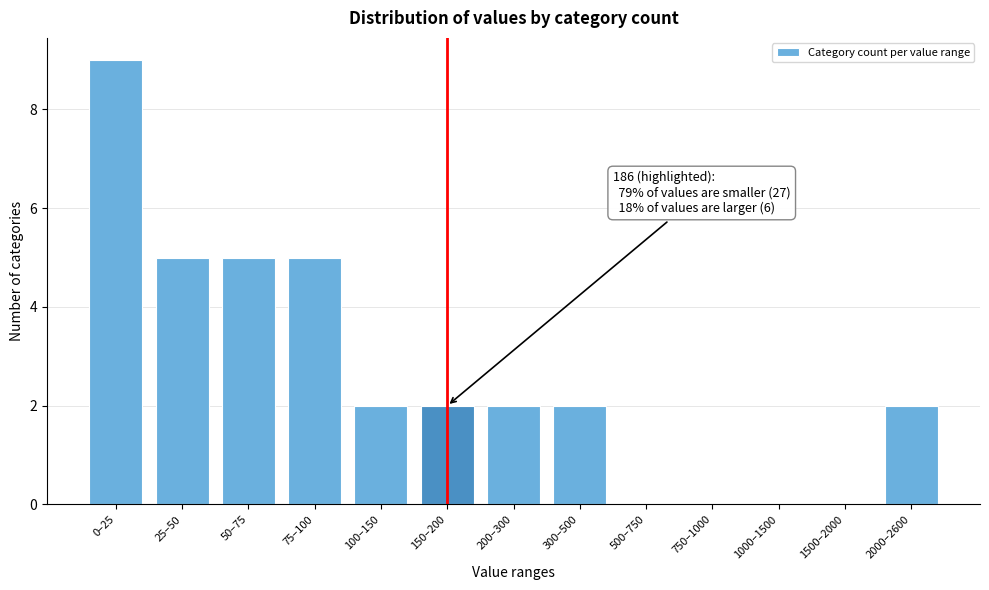

Reading right to left, list all the values displayed in this chart.

2000–2600=2	1500–2000=0	1000–1500=0	750–1000=0	500–750=0	300–500=2	200–300=2	150–200=2	100–150=2	75–100=5	50–75=5	25–50=5	0–25=9